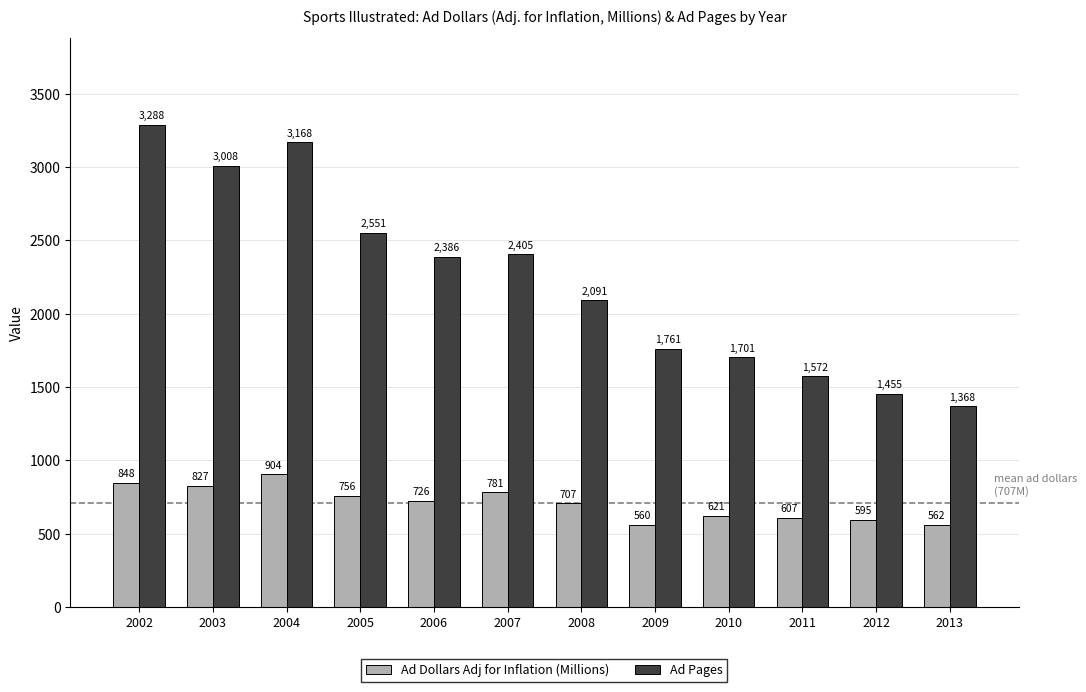

The value of Ad Pages at 2011 is 1572.0. True or false?

True